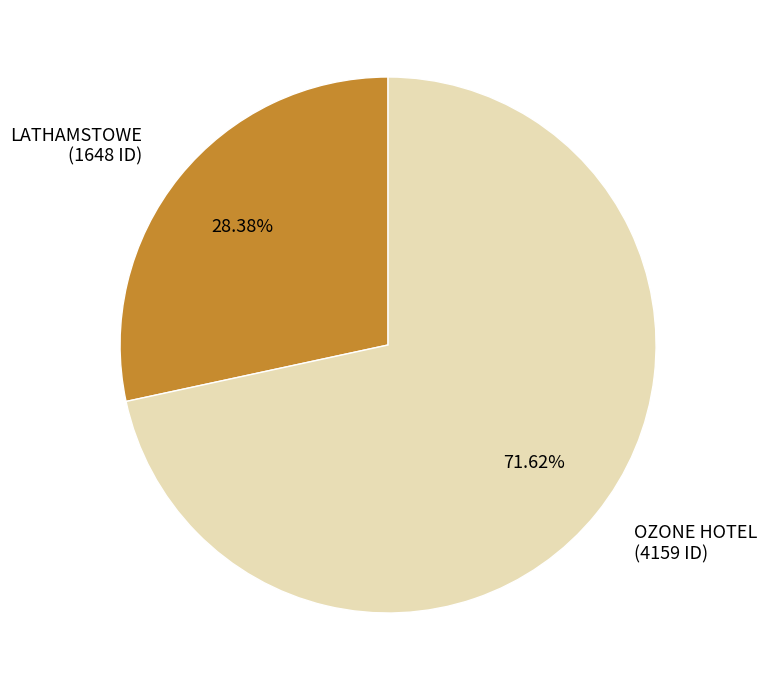

Which slice represents more than half of the pie?

OZONE HOTEL